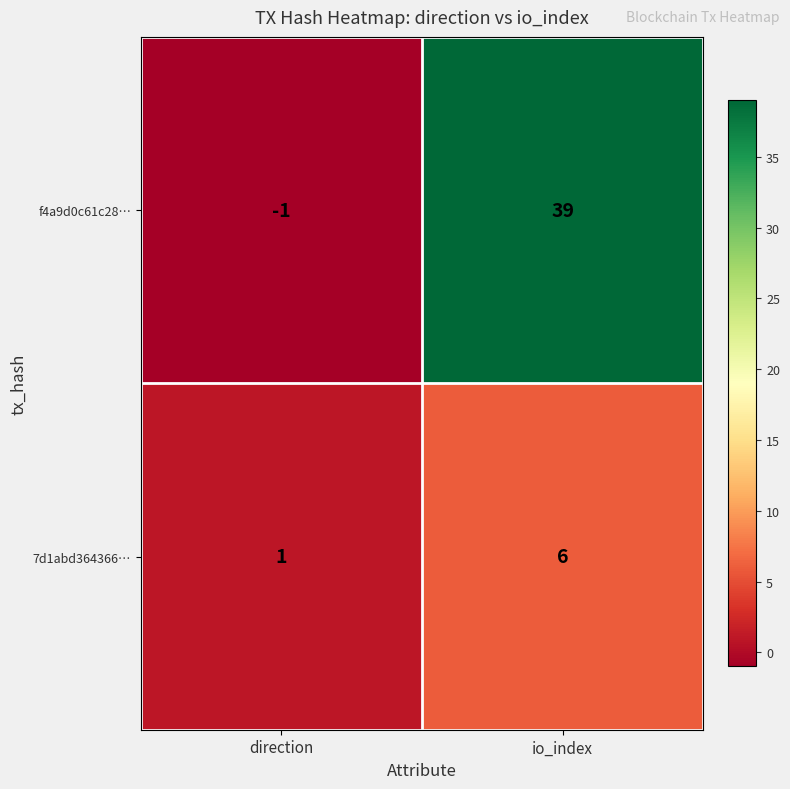

Which label corresponds to the largest value in the chart?

io_index